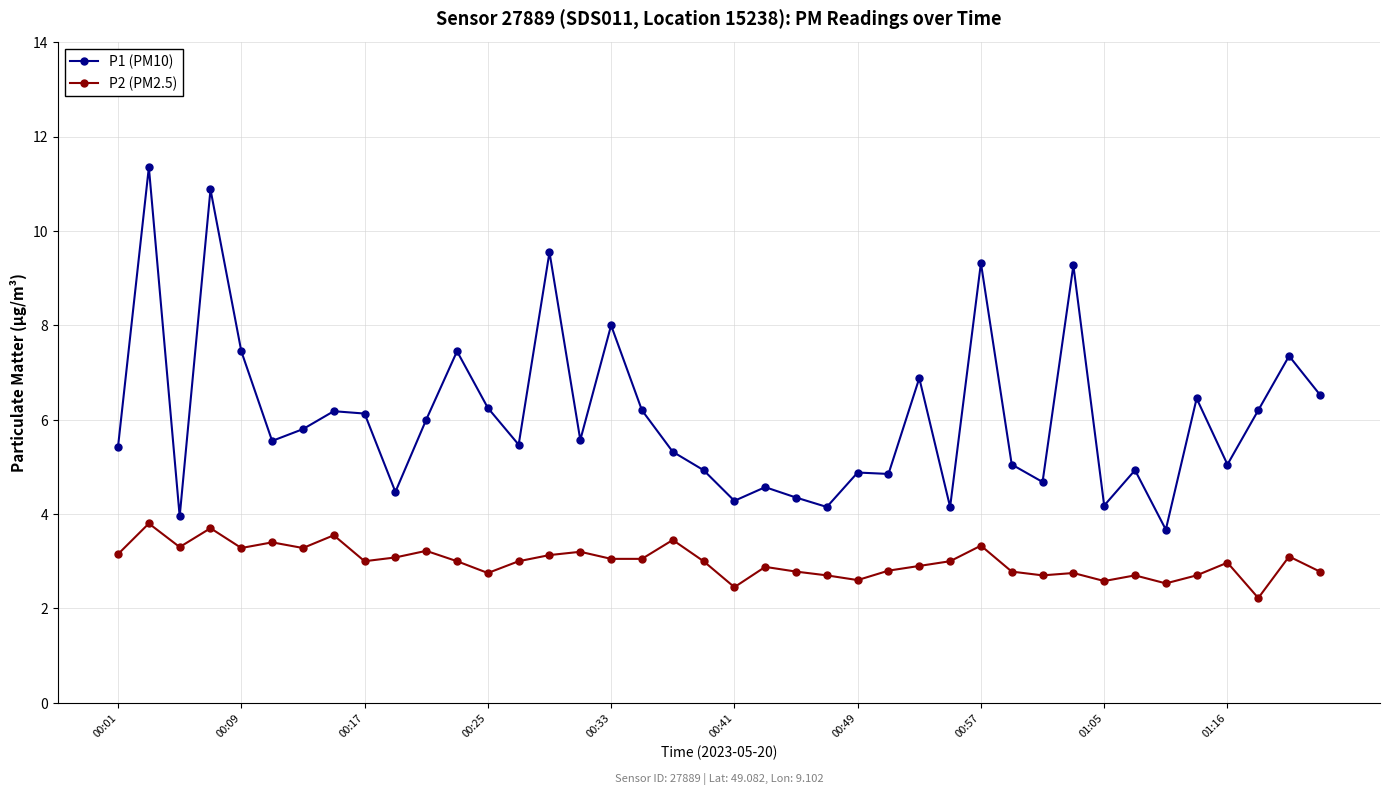

At how many categories does at least one series exceed 3?

40